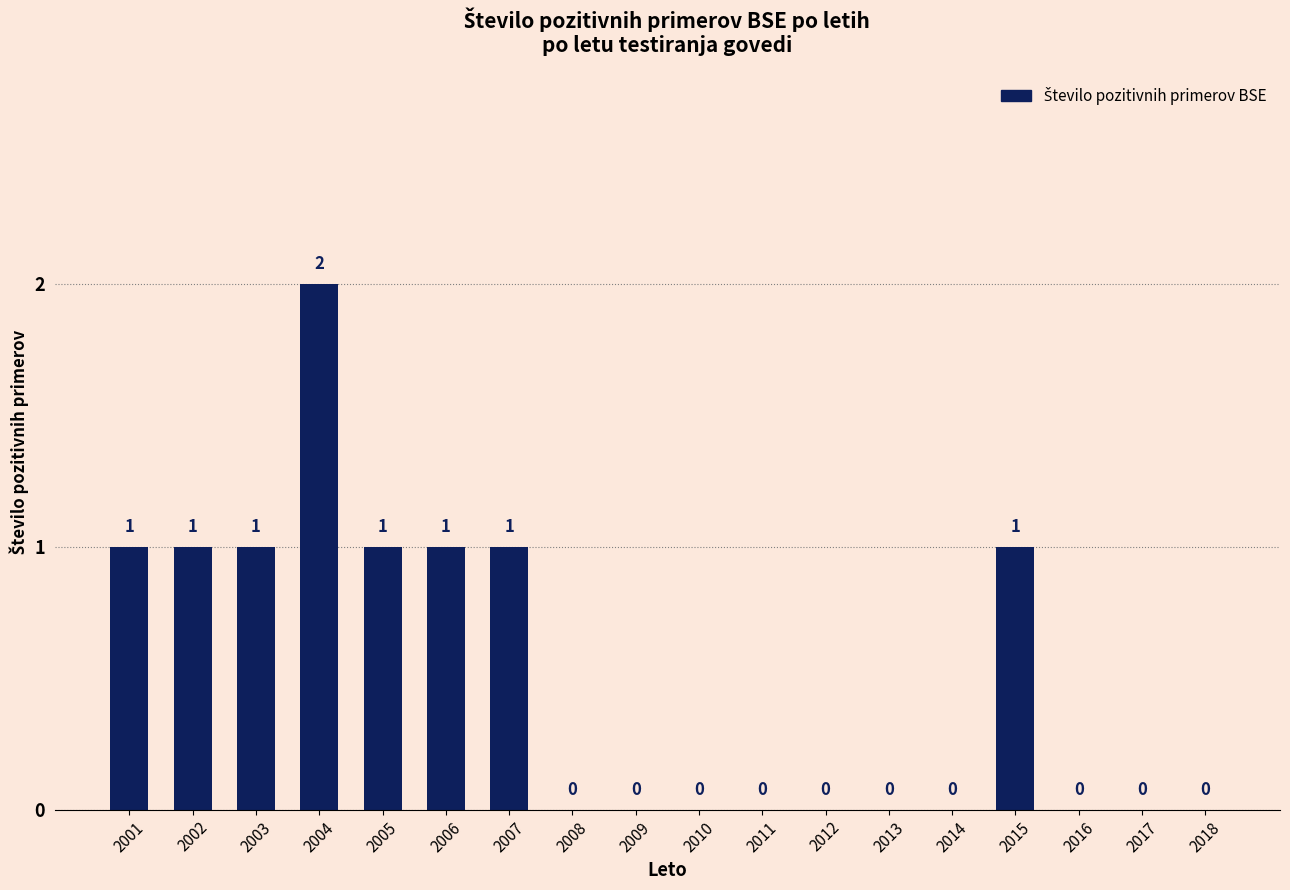

Reading left to right, what are all the values shown in this chart?

1	1	1	2	1	1	1	0	0	0	0	0	0	0	1	0	0	0